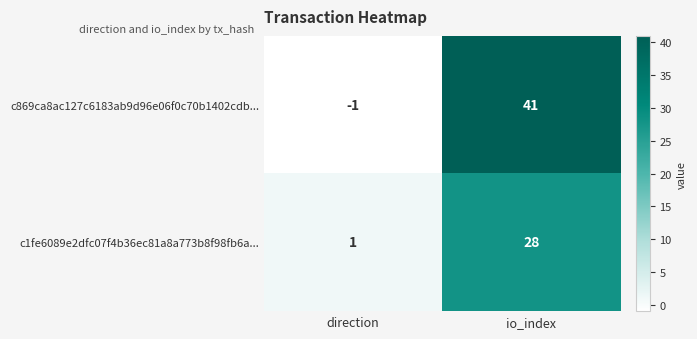

What is the sum of the c1fe6089e2dfc07f4b36ec81a8a773b8f98fb6a... values at direction and io_index?

29